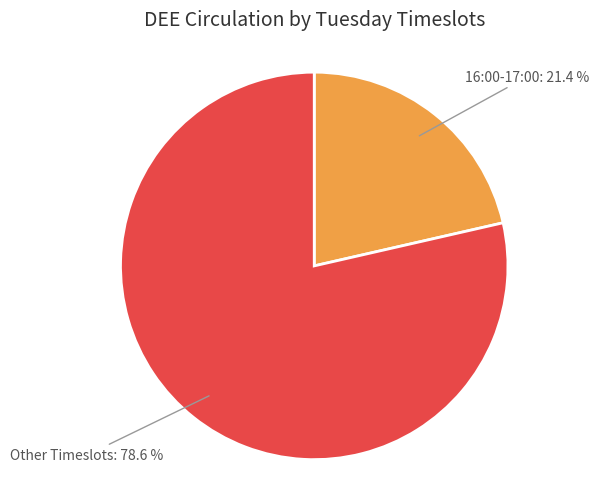

Does any single category account for the majority?

Yes